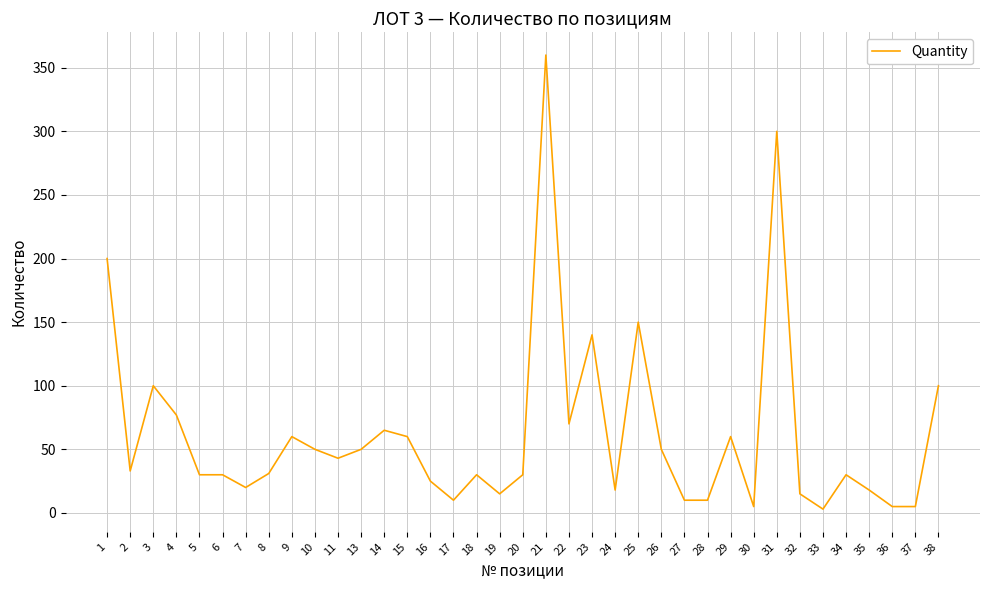

What is the change in value from 1 to 5?

-170